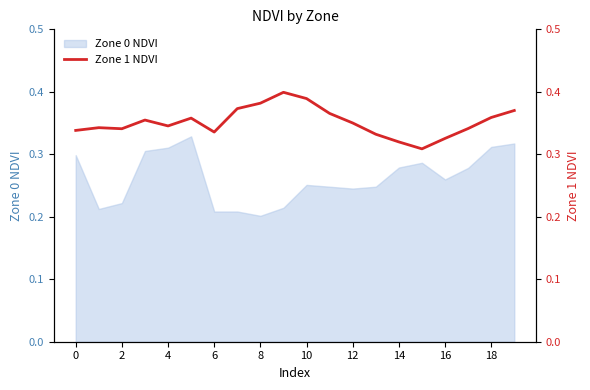

Is it true that Zone 0 NDVI equals 0.3 at 0?

True